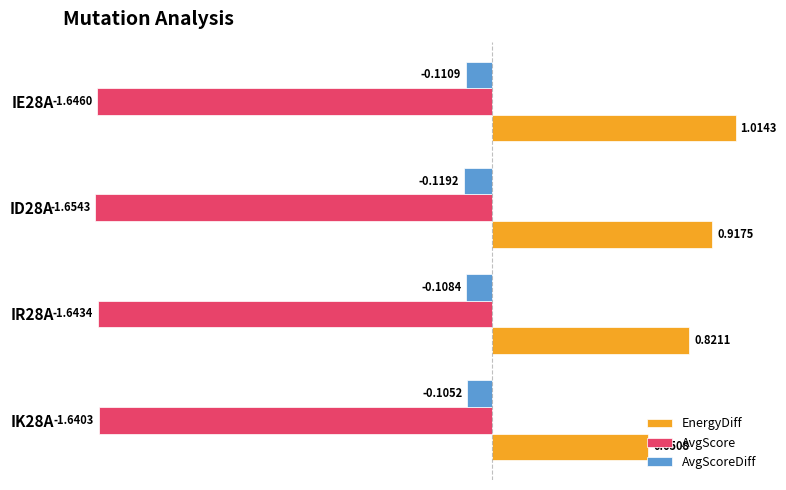

At which label is AvgScoreDiff closest to 0?

IK28A